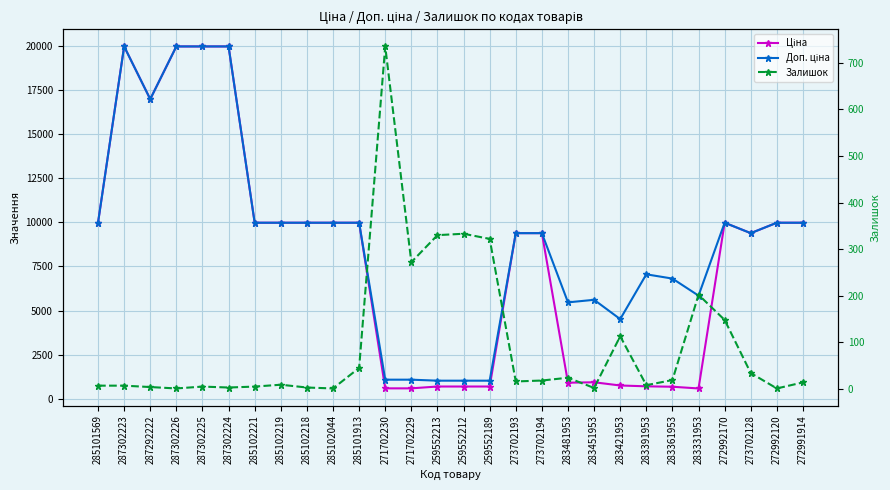

True or false: Доп. ціна and Ціна cross at least once.

False